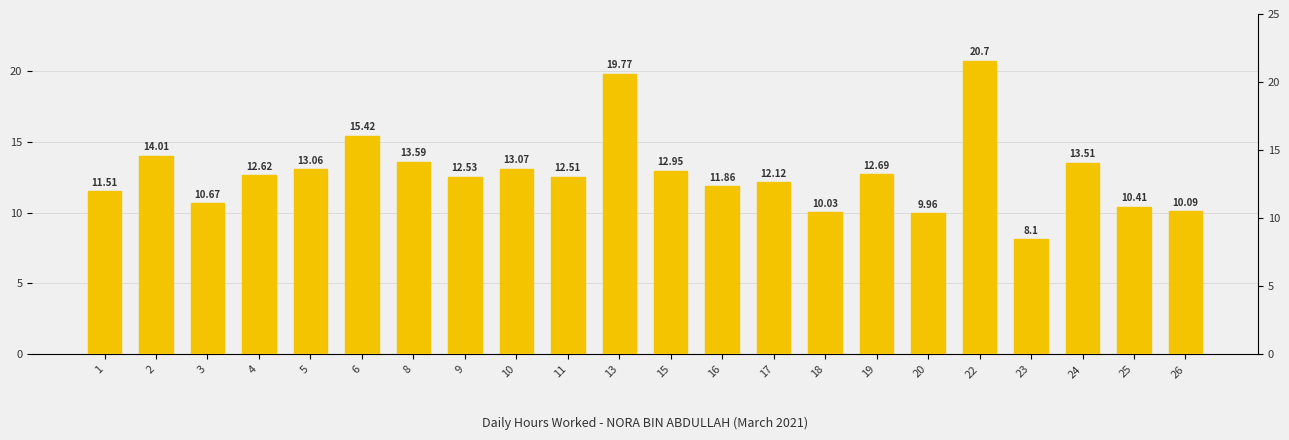

Are the bars grouped side by side (vs. stacked)?

No